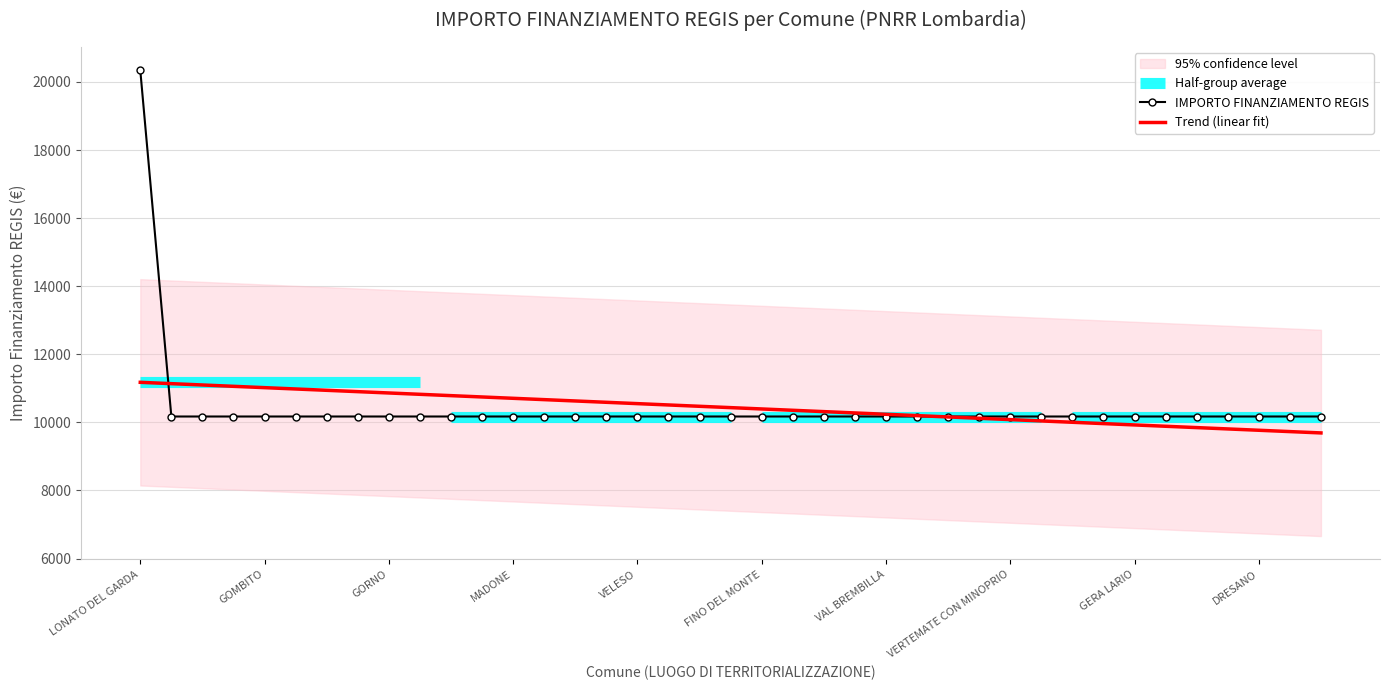

The IMPORTO FINANZIAMENTO REGIS series shows 10172.0 at FINO DEL MONTE. True or false?

True